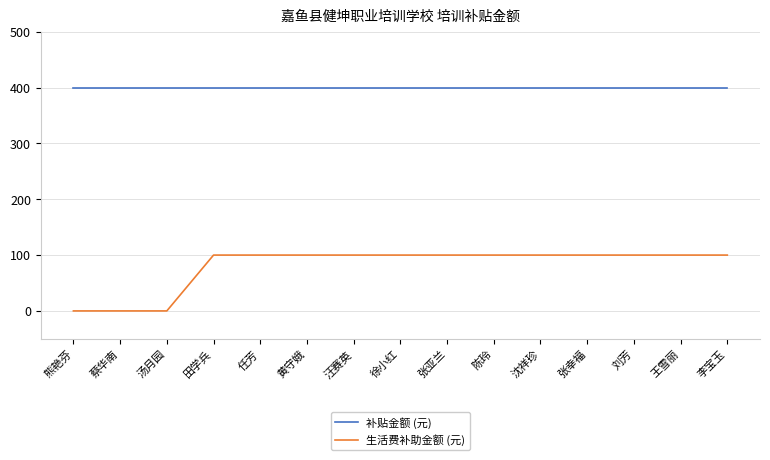

At 张幸福, list the series in order from smallest to largest.

生活费补助金额 (元), 补贴金额 (元)